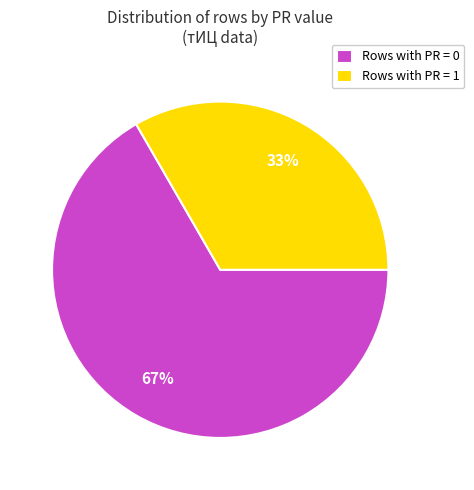

Is it true that Rows with PR = 1 is 22% of the pie?

False